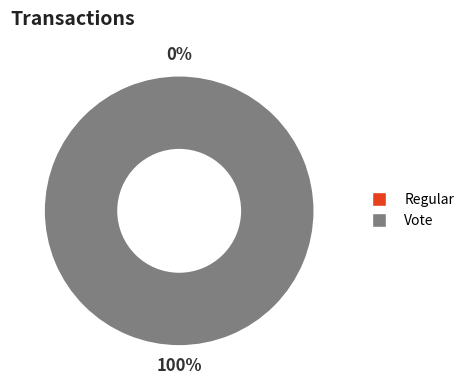

Between Vote and Regular, which is larger?

Vote